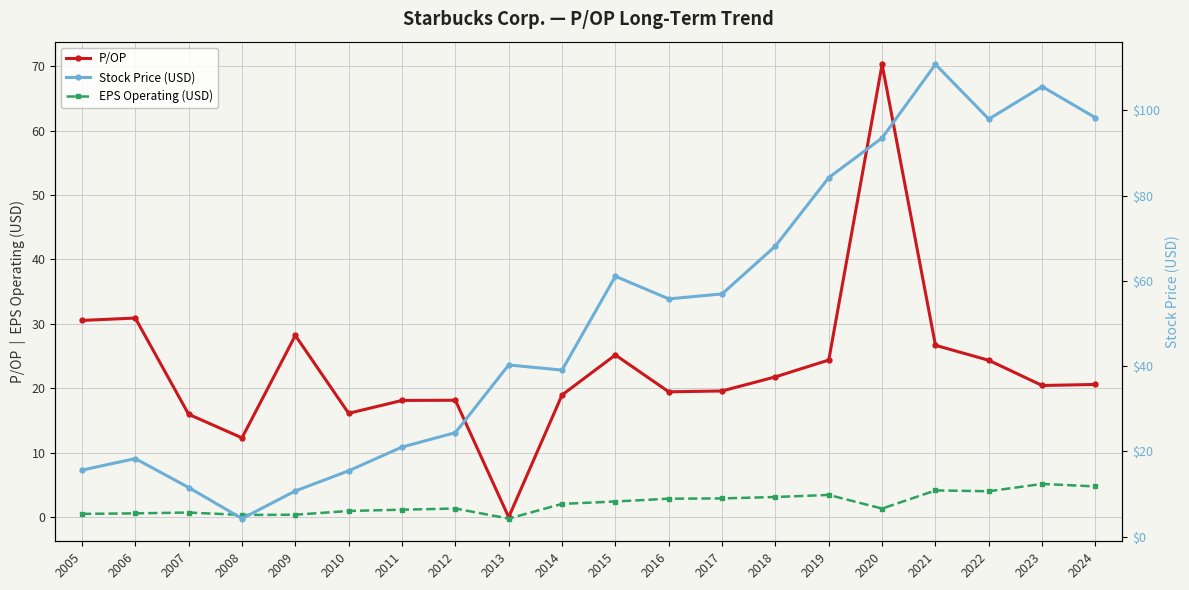

How many lines are shown in the chart?

3